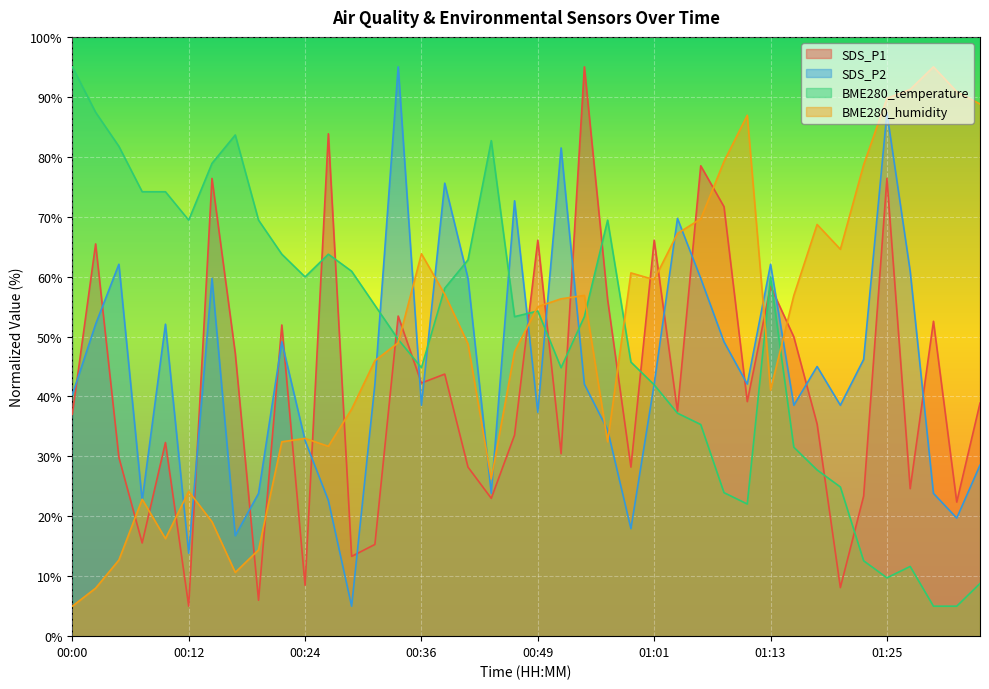

What is the average value of the SDS_P2 series?

44.7